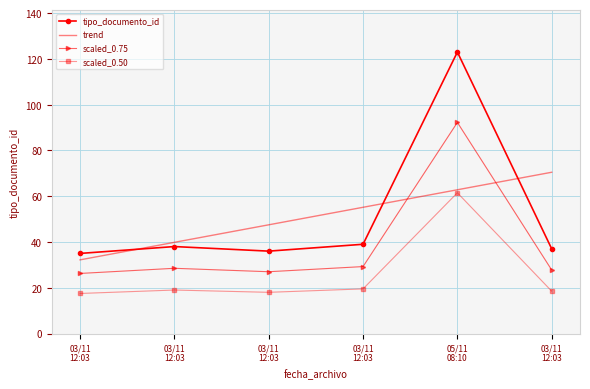

What is the maximum value shown in the chart?

123